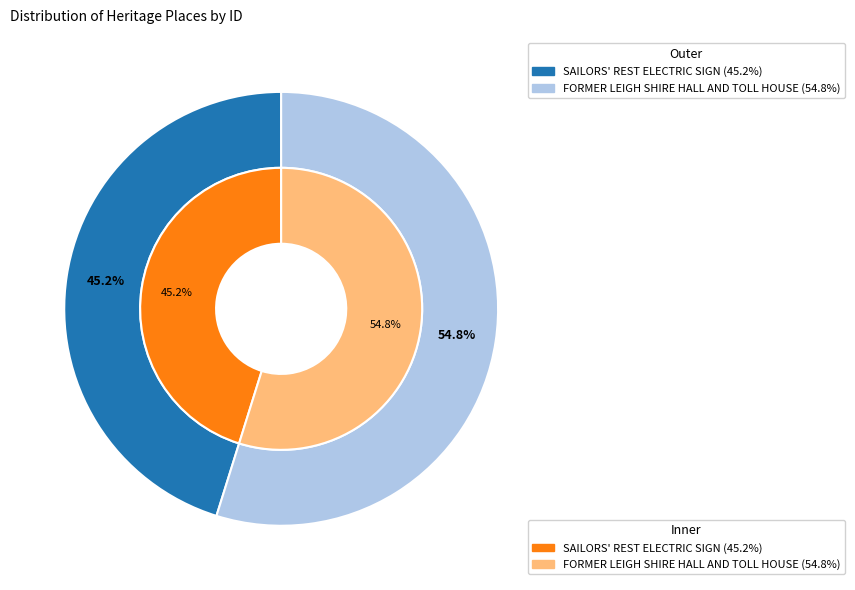

True or false: SAILORS' REST ELECTRIC SIGN accounts for 45% of the total.

True